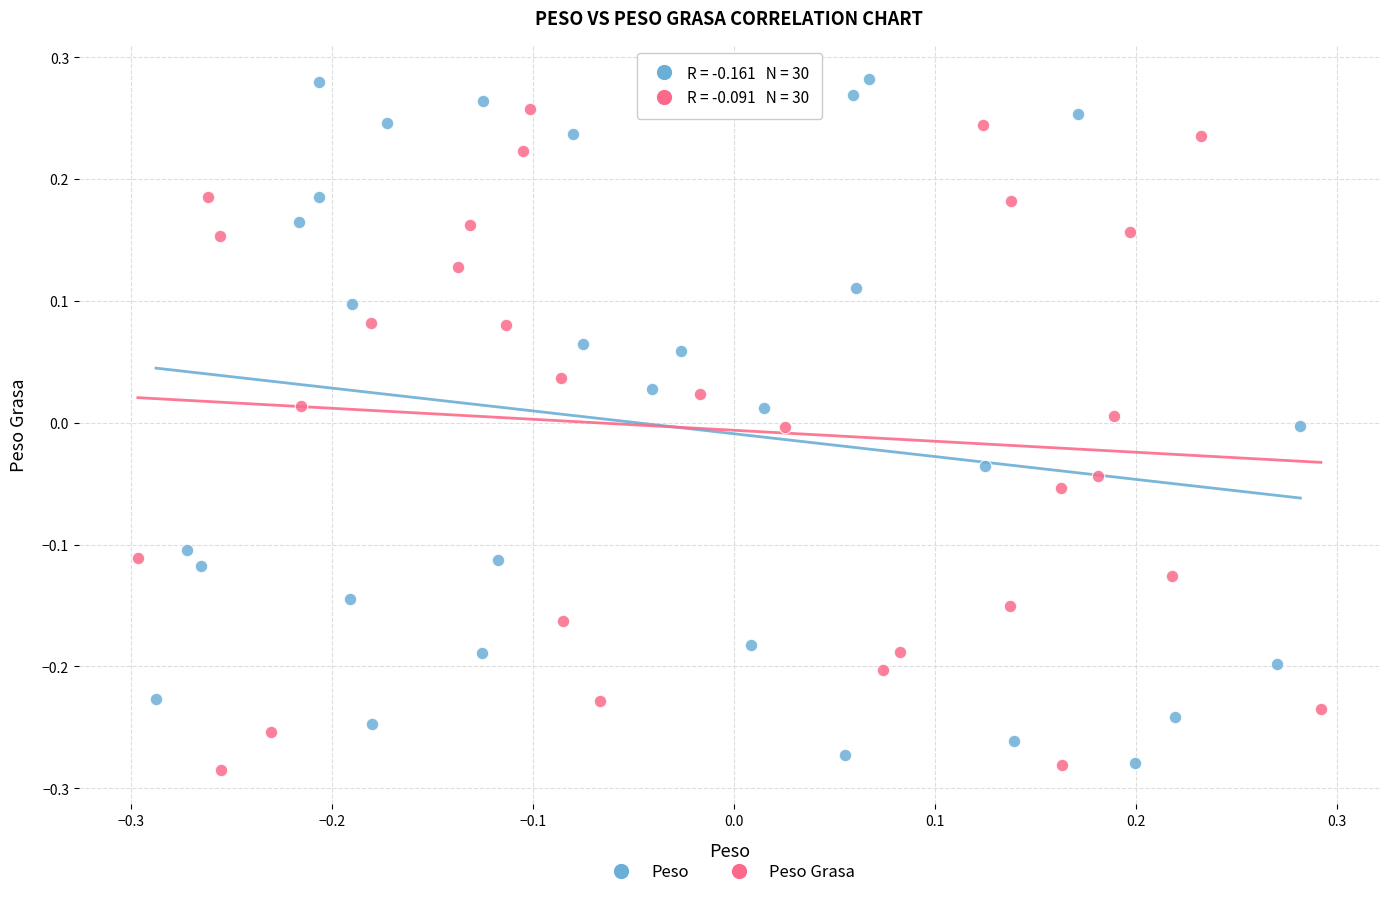

Which series has the largest Y range (max minus min)?

Peso